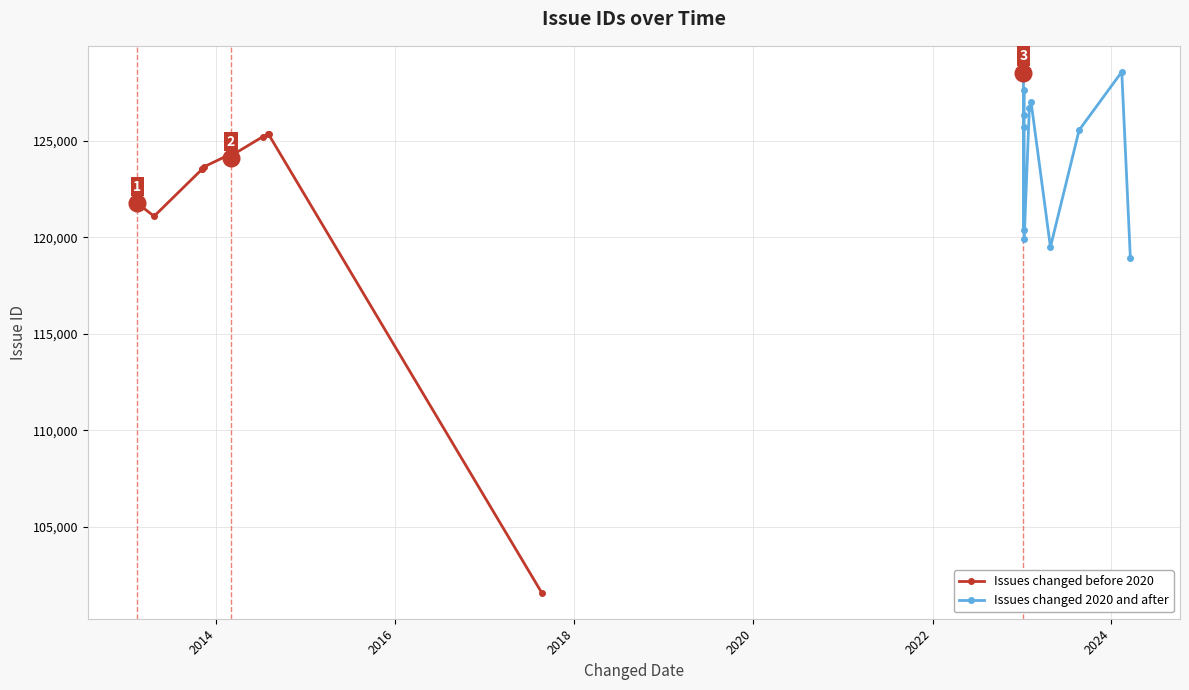

Is the value of Issues changed before 2020 at 2016 greater than the value of Issues changed 2020 and after at 11?

Yes